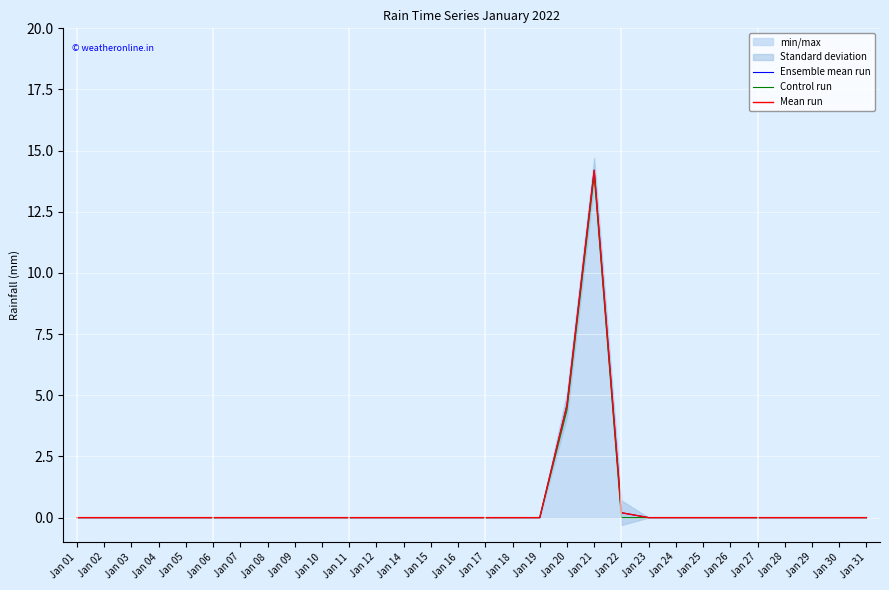

How many positive values does the Ensemble mean run series have?

3